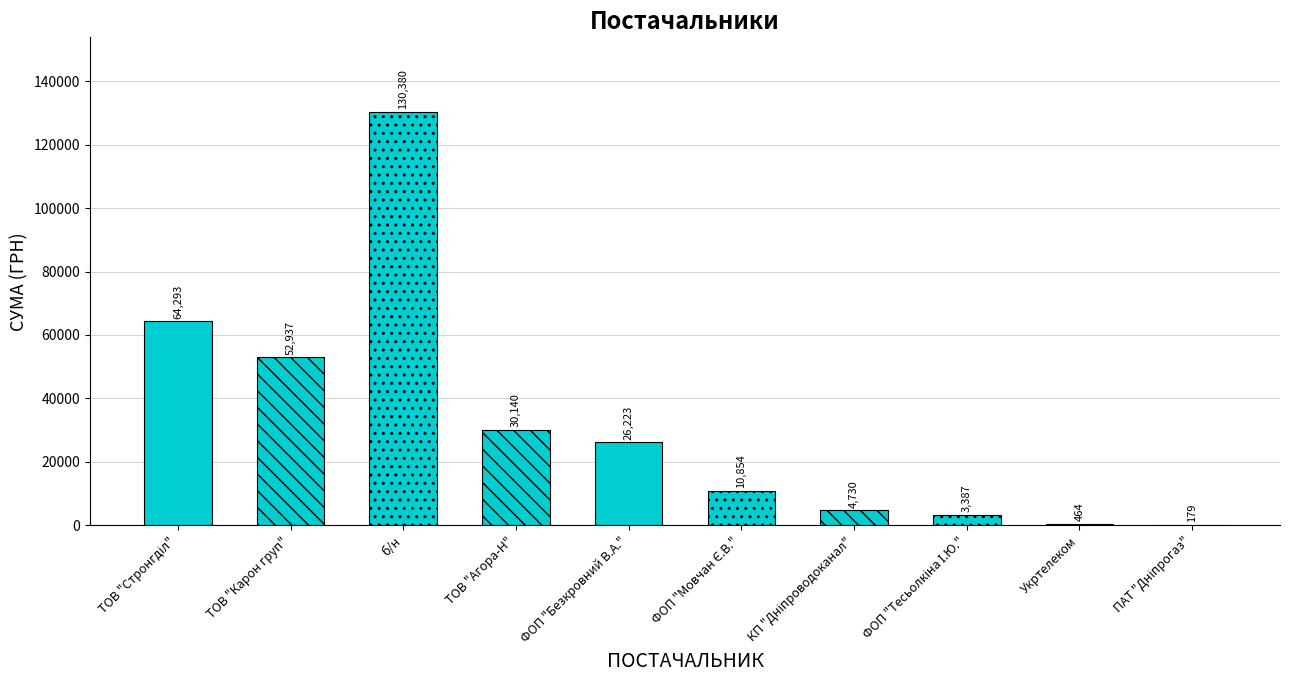

Reading left to right, what are all the values shown in this chart?

ТОВ "Стронгділ"=64293.0	ТОВ "Карон груп"=52936.8	б/н=130379.7	ТОВ "Агора-Н"=30139.6	ФОП "Безкровний В.А."=26223.5	ФОП "Мовчан Є.В."=10854.2	КП "Дніпроводоканал"=4730.0	ФОП "Тесьолкіна І.Ю."=3387.1	Укртелеком=464.0	ПАТ "Дніпрогаз"=179.0